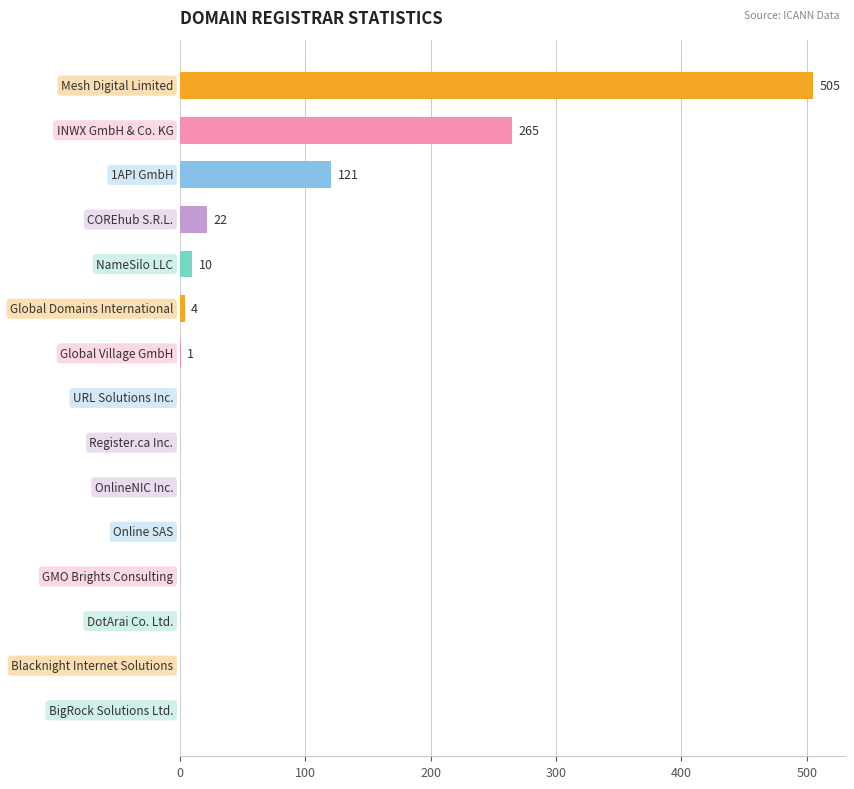

What is the maximum value shown in the chart?

505